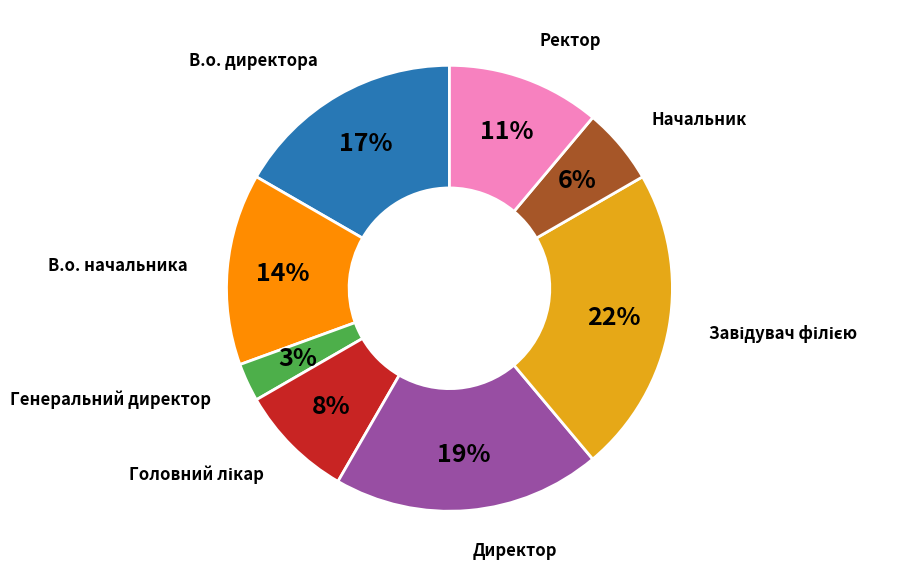

Is there a majority slice in this chart?

No